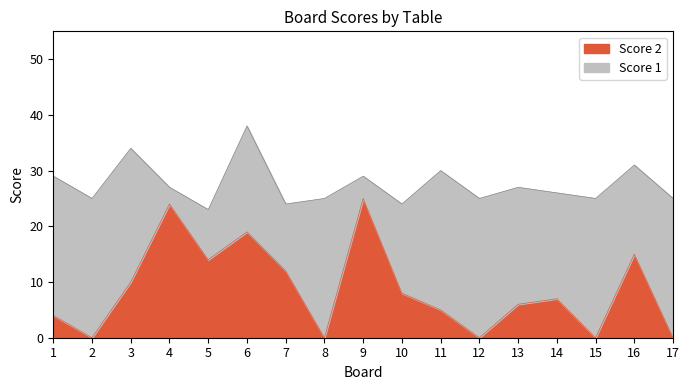

At which category does the data reach its first local peak?

4